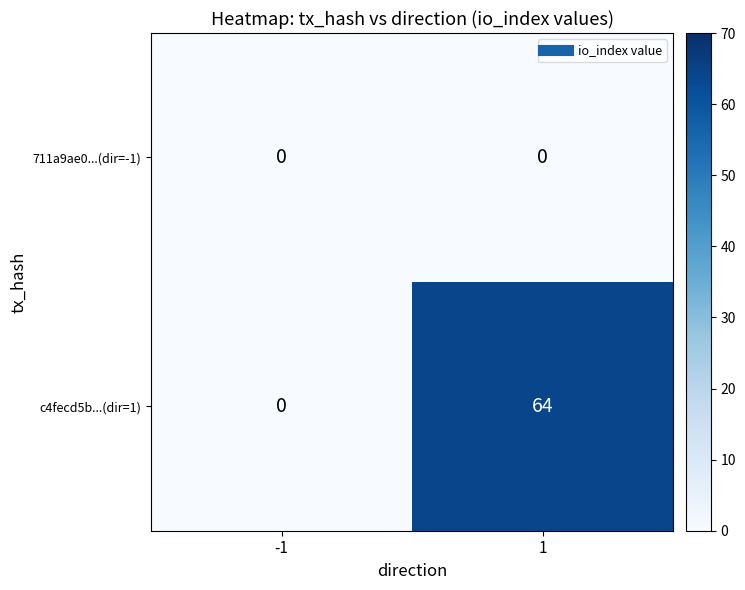

What is the difference between the highest and lowest values at 1?

64